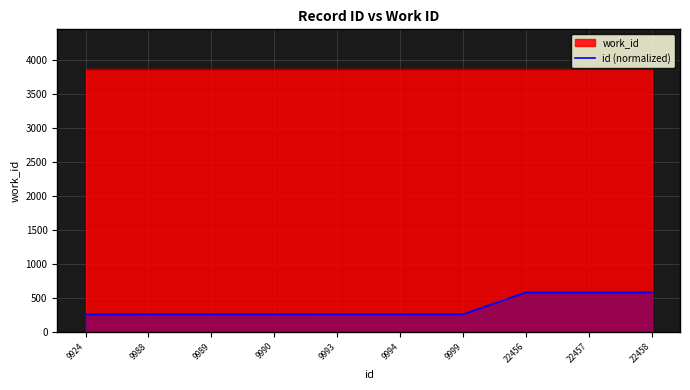

What is the difference between the second highest and second lowest values?

322.0